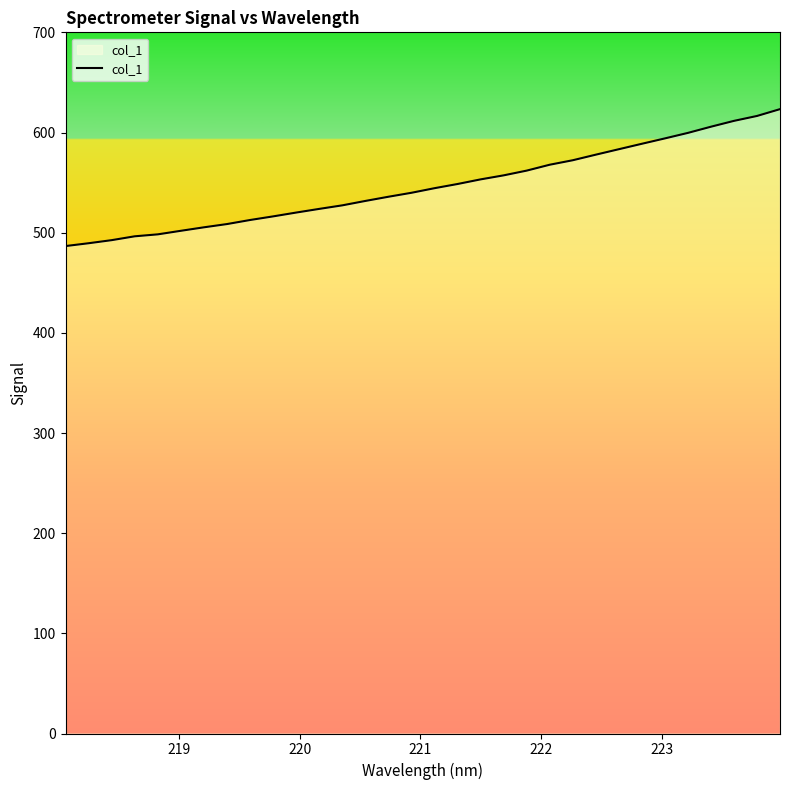

What is the smallest value displayed?

486.6